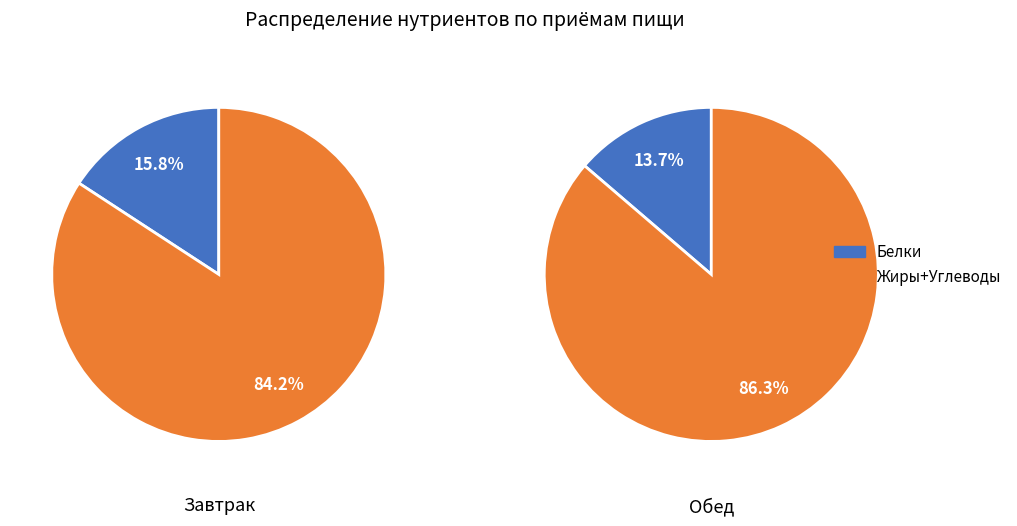

Between 1 and 0, which is larger?

1